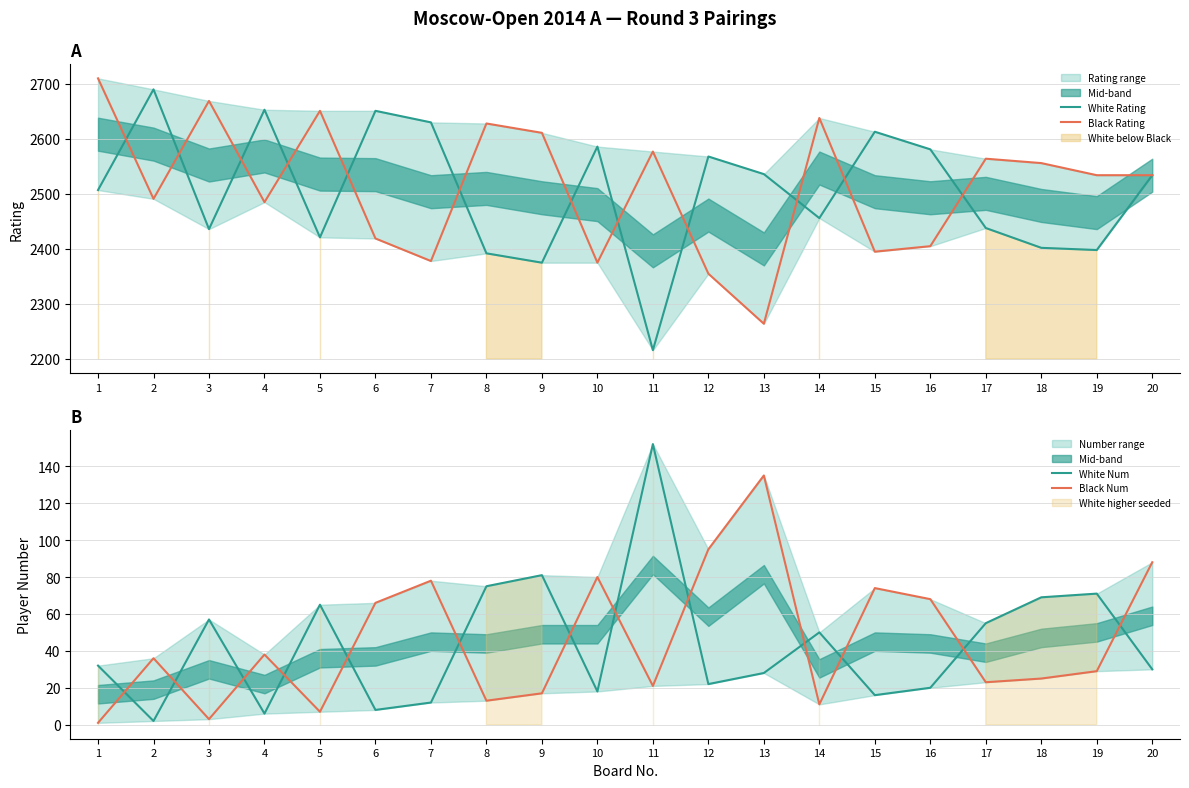

What is the value of the Black Rating point at the 12th from the left?

2355